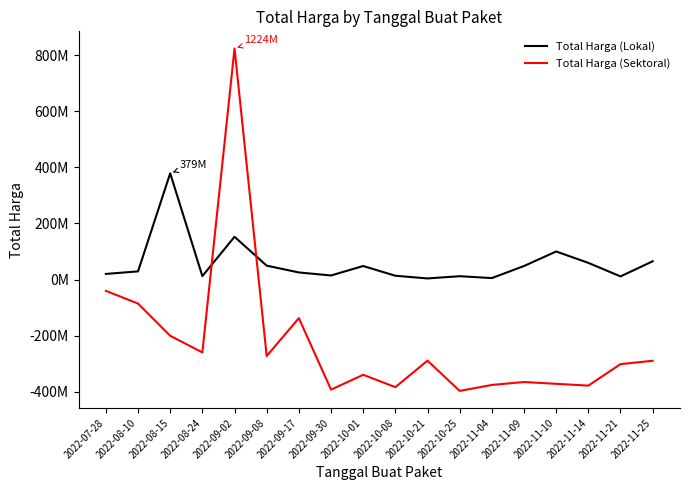

List the series in order of their peak value, lowest first.

Total Harga (Lokal), Total Harga (Sektoral)